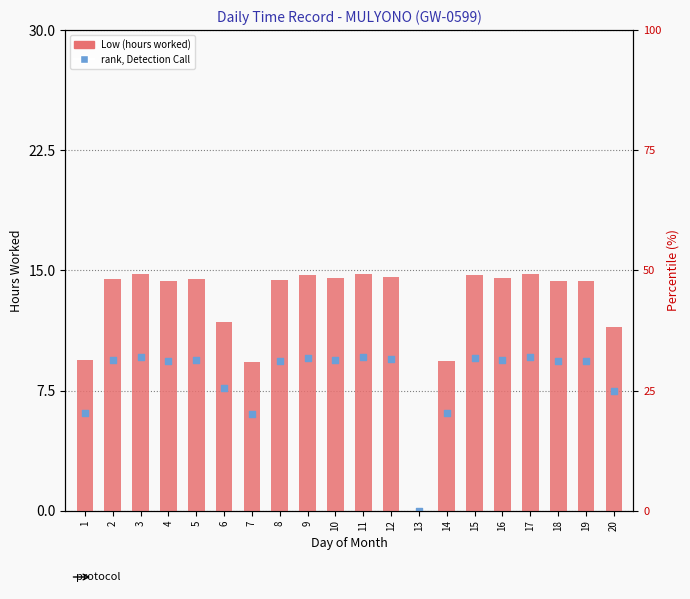

At how many categories does at least one series exceed 0?

19